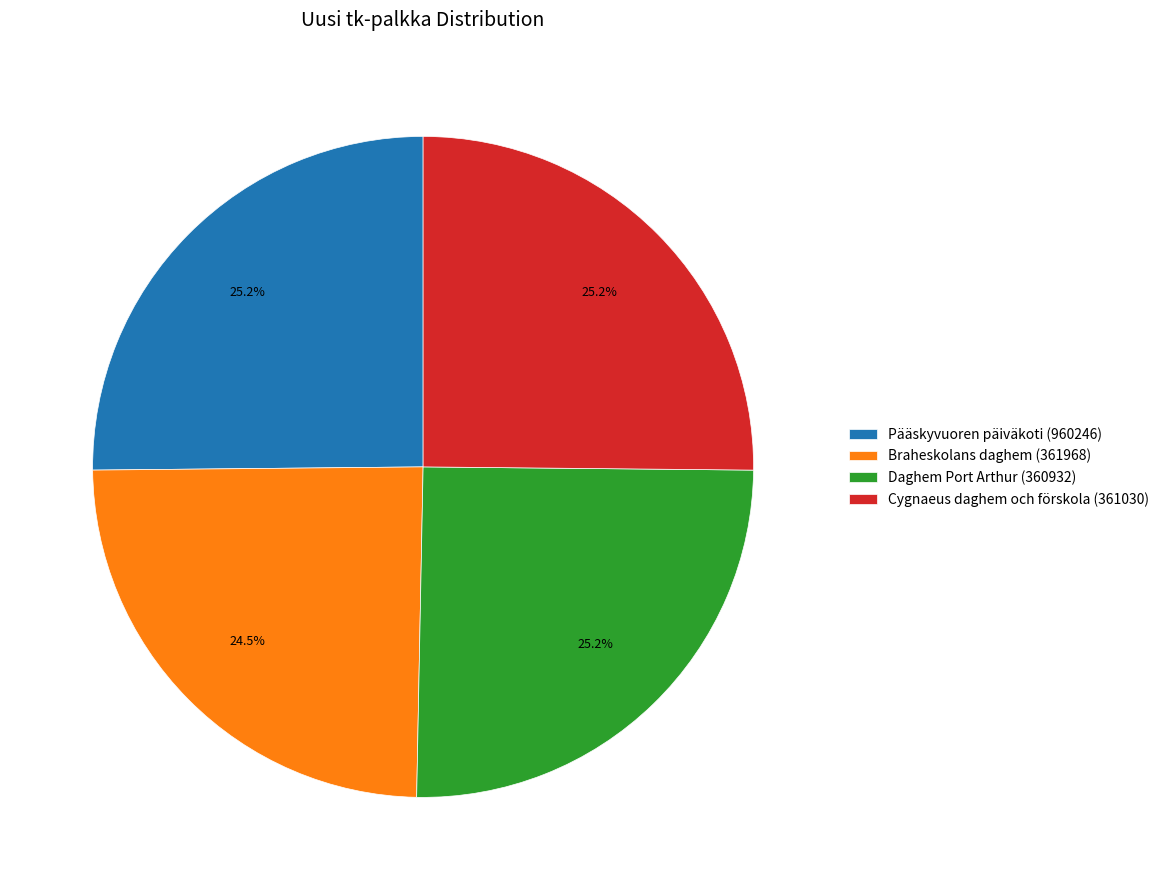

To the nearest percent, what is the difference between the Braheskolans daghem (361968) and Cygnaeus daghem och förskola (361030) slice percentages?

1%